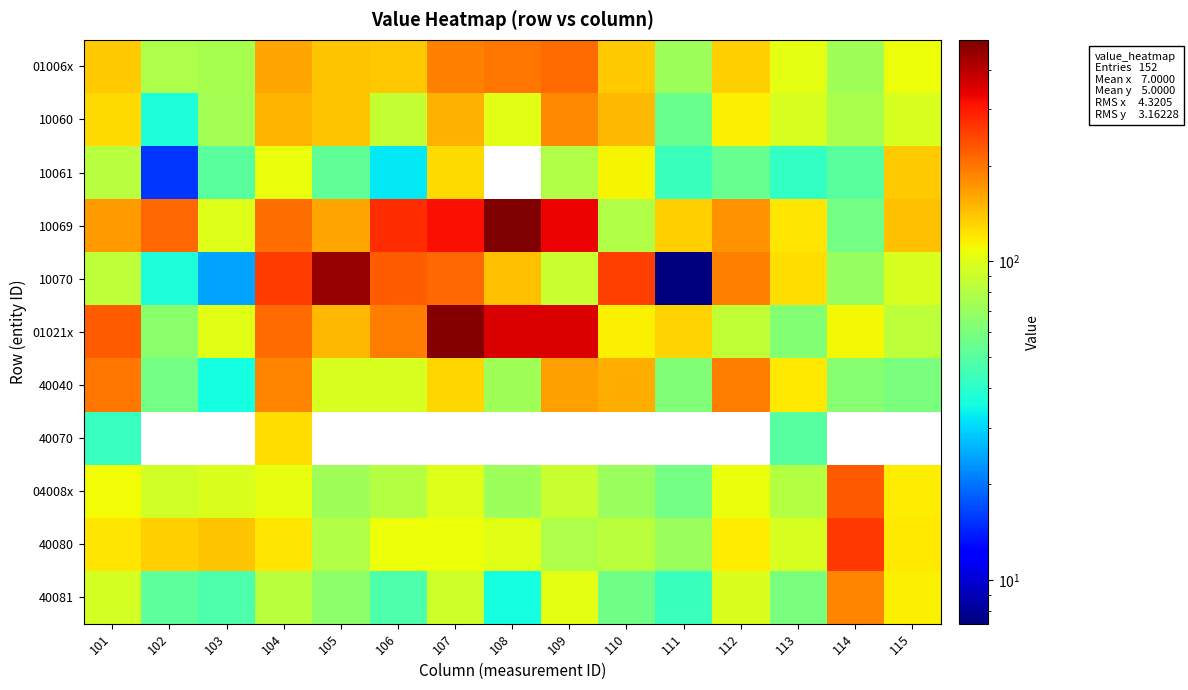

Where does the 40040 series first go above 96?

101